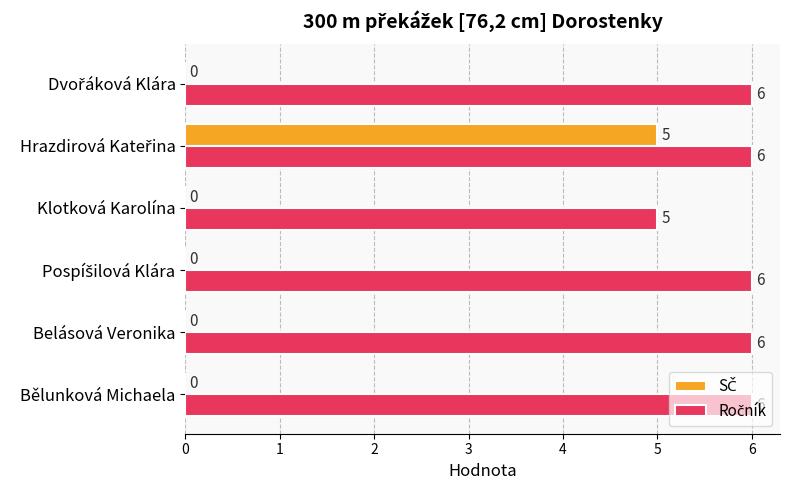

What is the maximum value shown in the chart?

6